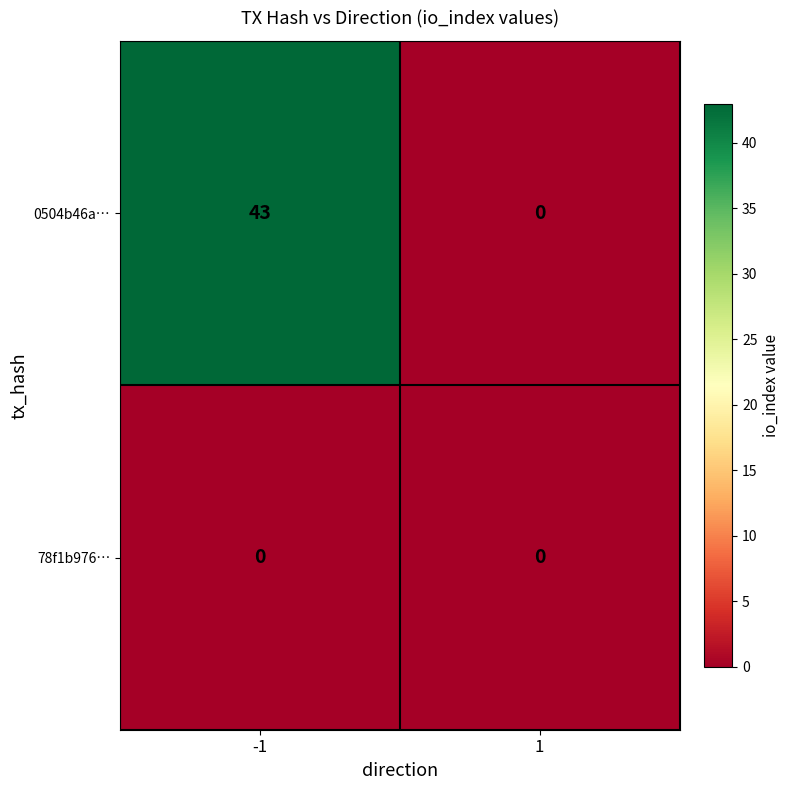

Reading left to right, extract all data points from this chart.

0504b46a…: 43	0
78f1b976…: 0	0